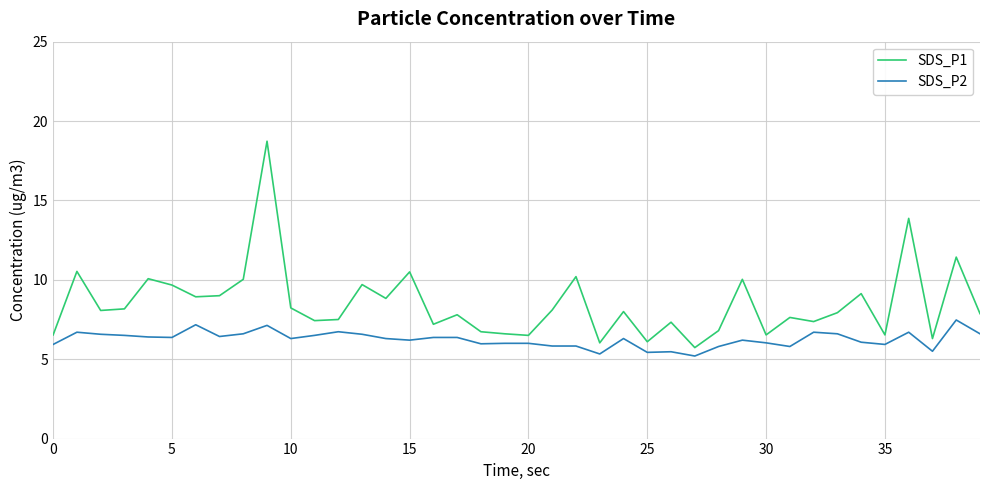

What is the sum of all SDS_P1 values?

339.7